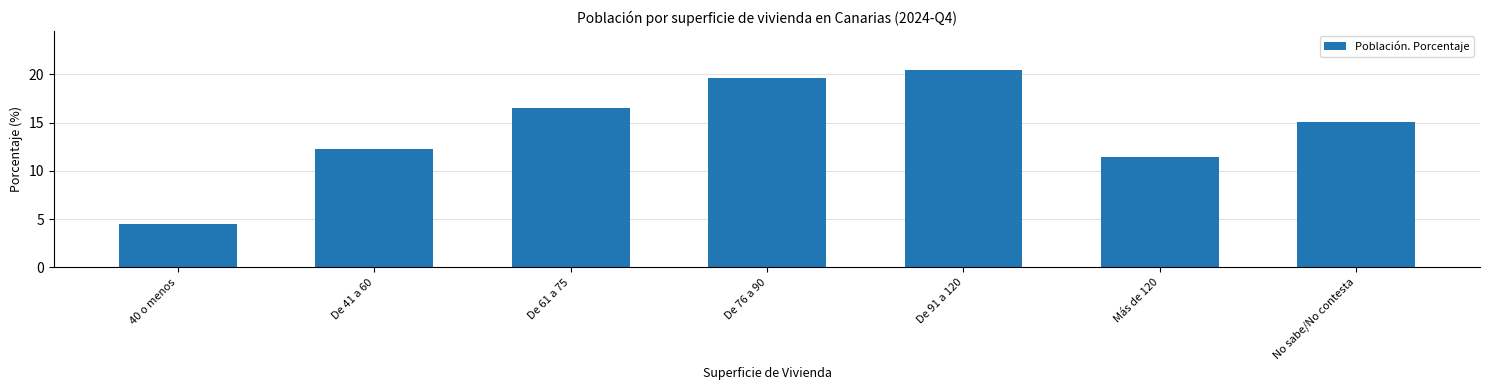

Reading left to right, transcribe all the data shown in this chart.

4.5	12.3	16.5	19.6	20.4	11.5	15.1